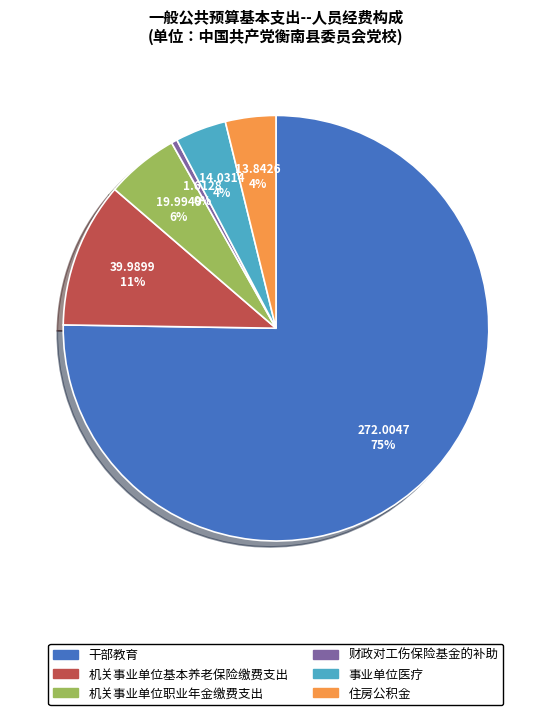

Is the sum of 机关事业单位基本养老保险缴费支出 and 机关事业单位职业年金缴费支出 greater than half?

No